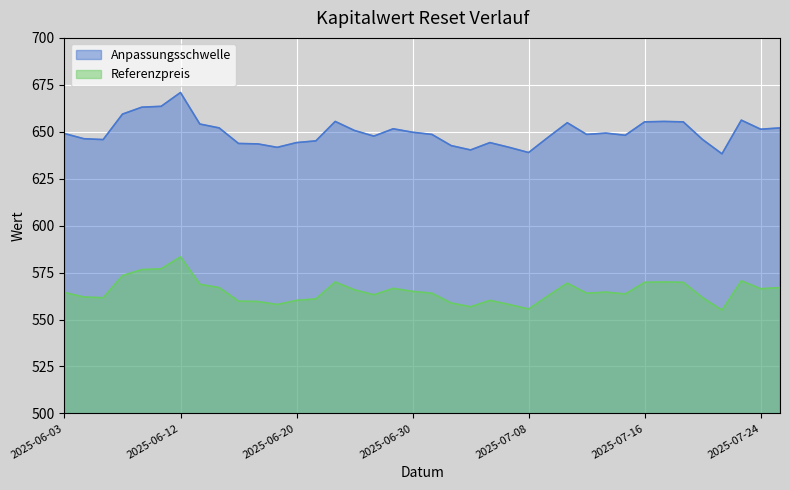

Which category has the highest value in the Anpassungsschwelle series?

2025-06-12